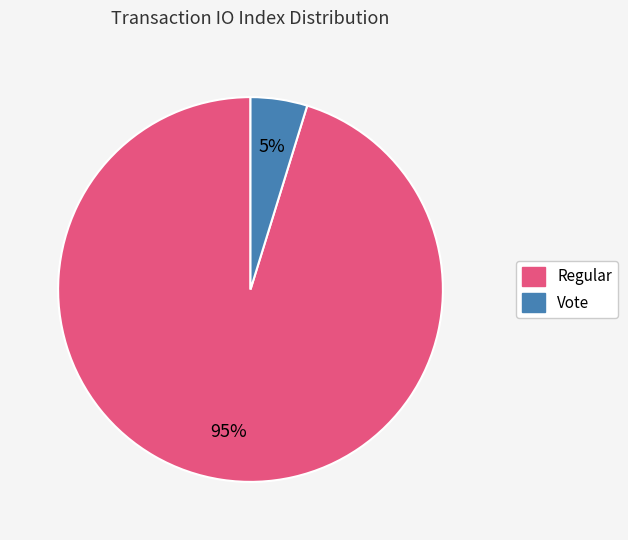

Is it true that Vote is 5% of the pie?

True